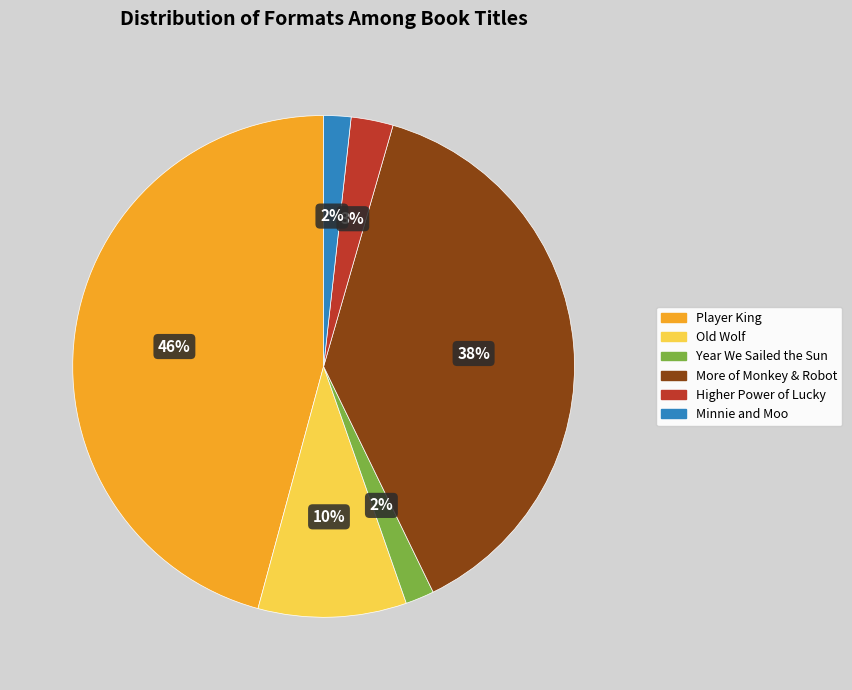

What is the largest slice in the pie chart?

Player King